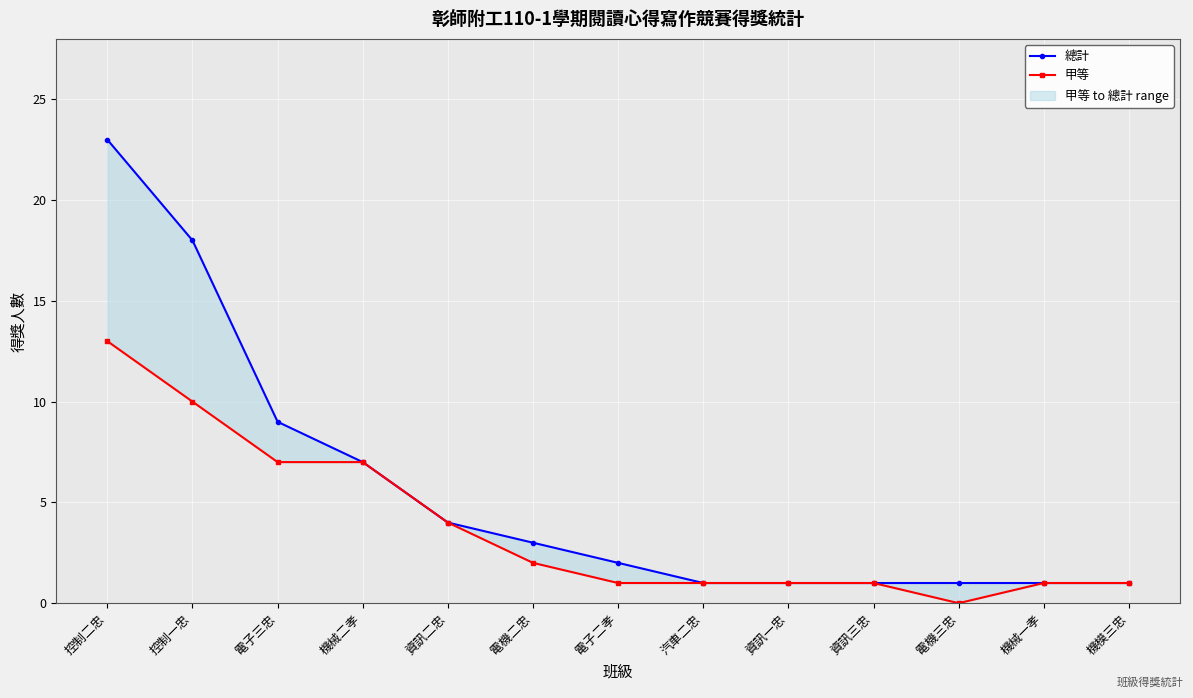

In 甲等, how many points are lower than both neighbors (excluding endpoints)?

1